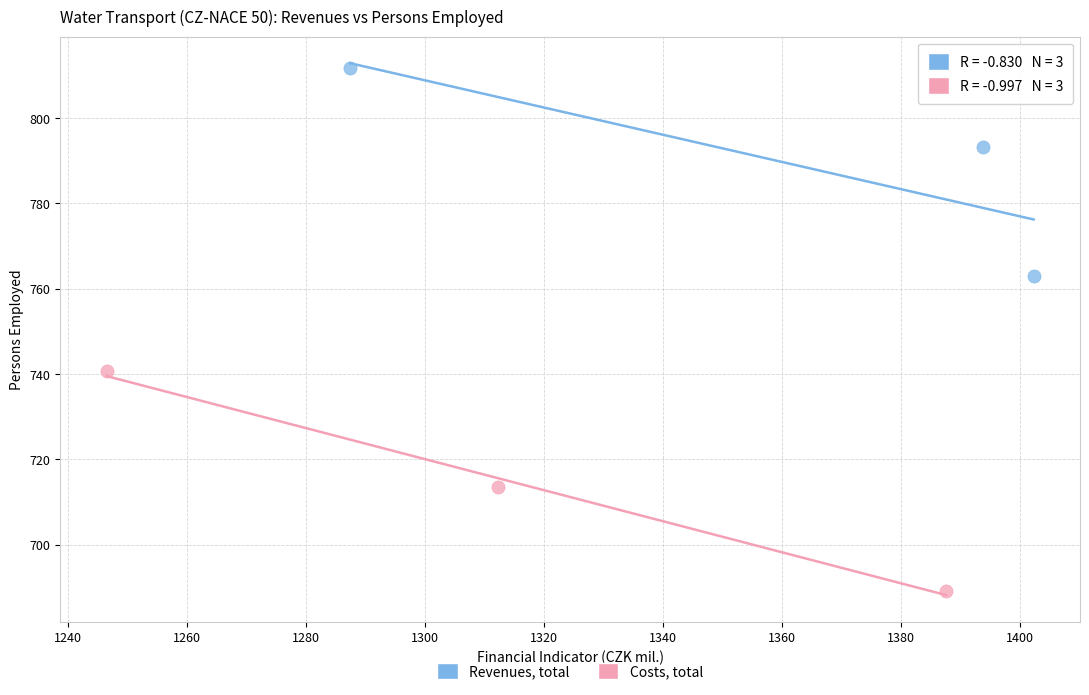

Which series reaches the maximum Y coordinate?

Revenues, total